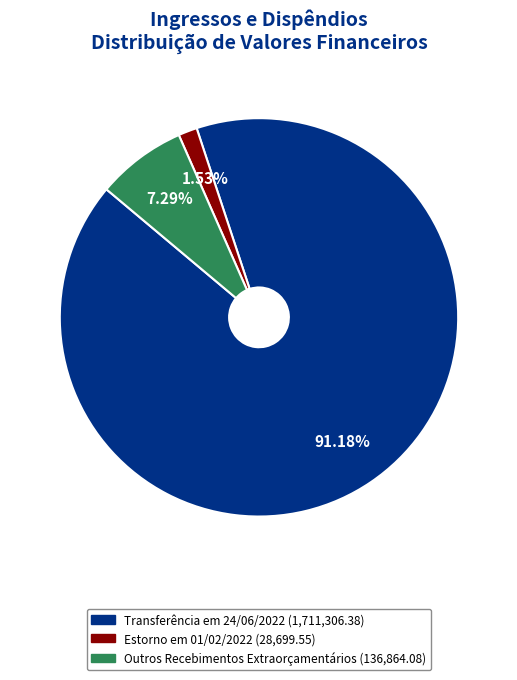

Approximately how many times larger is the value at Transferência em 24/06/2022 compared to Estorno em 01/02/2022?

59.6